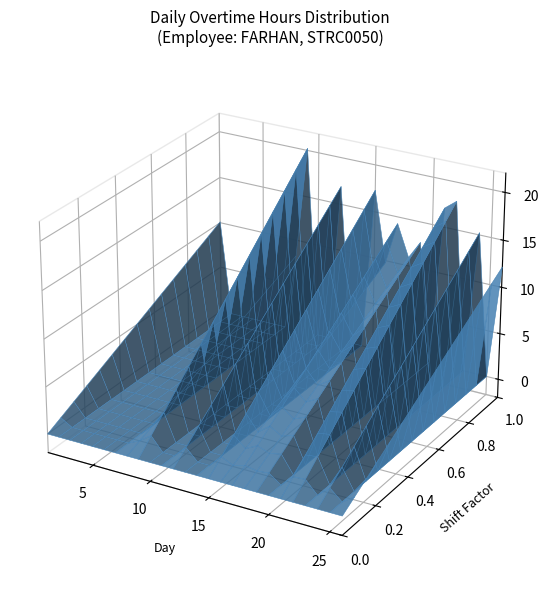

Reading right to left, list all the values displayed in this chart.

12.2	0.0	15.2	0.0	18.0	17.0	0.0	12.8	10.9	14.3	9.8	17.3	0.0	0.0	16.9	0.0	0.0	20.2	8.2	0.0	0.0	0.0	0.0	0.0	0.0	10.1